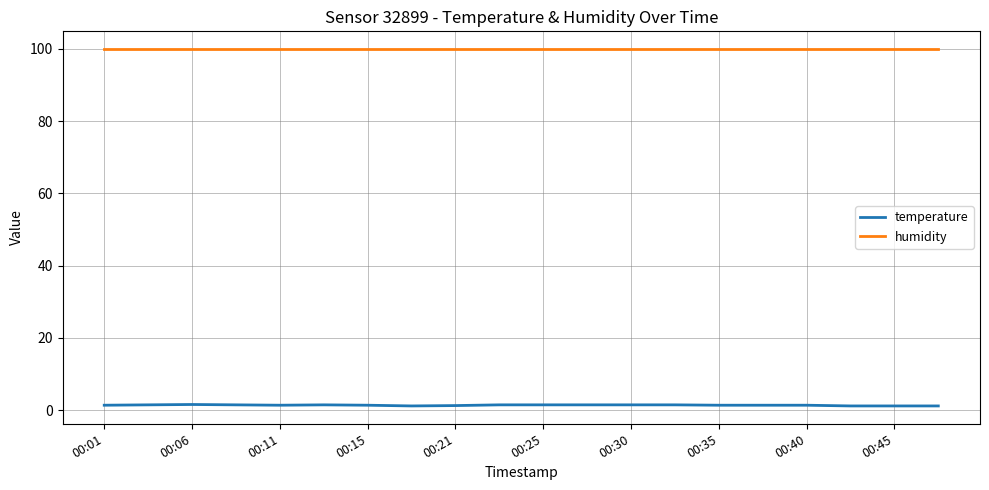

True or false: temperature and humidity cross at least once.

False